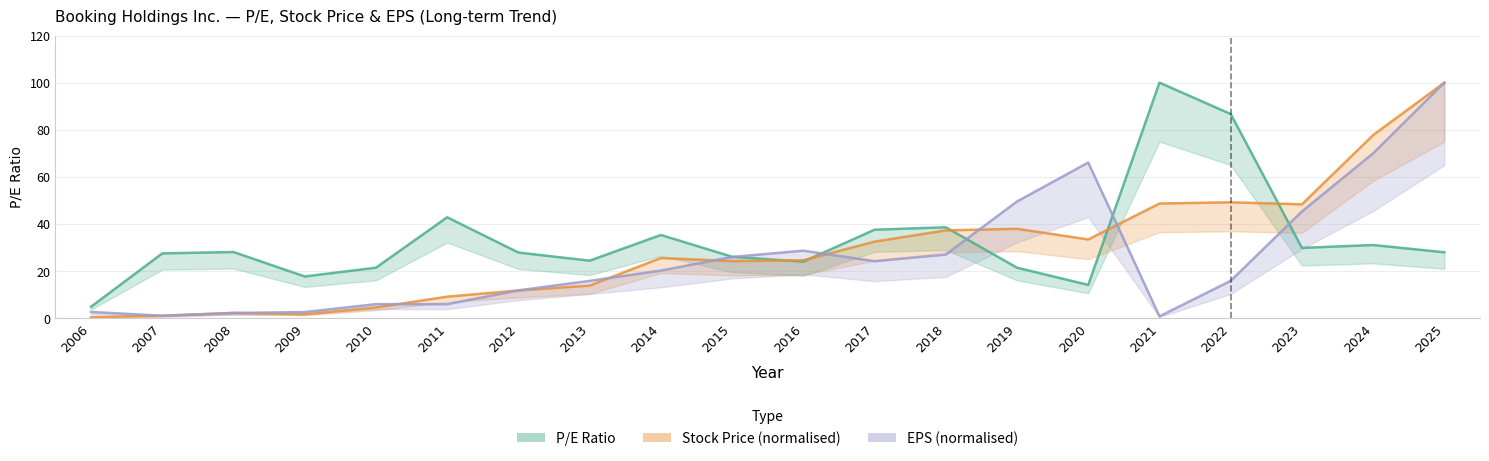

What is the difference between the maximum and minimum values in the Stock Price series?

99.5